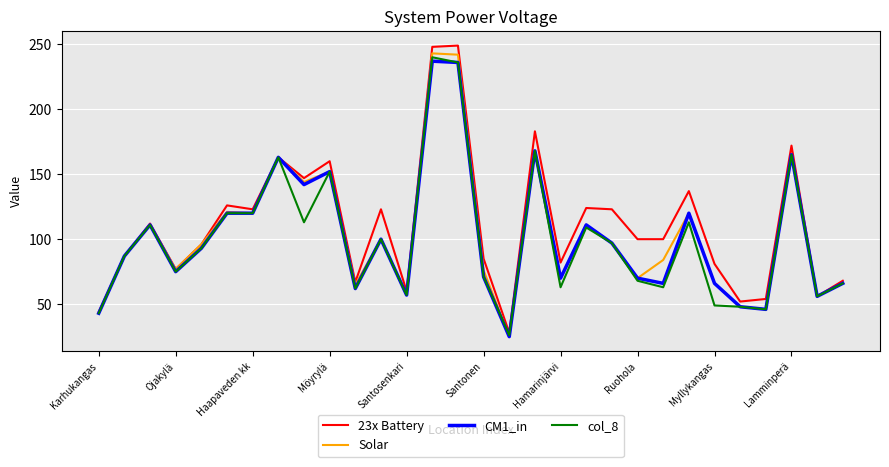

Which series has the largest range (max minus min)?

23x Battery